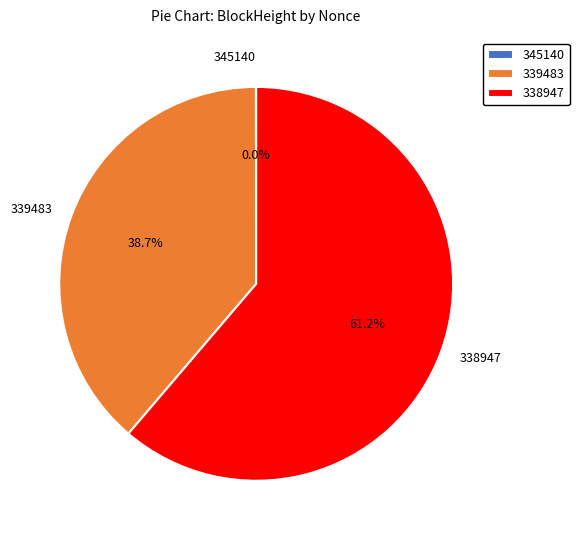

To the nearest percent, what is the average slice percentage?

33%